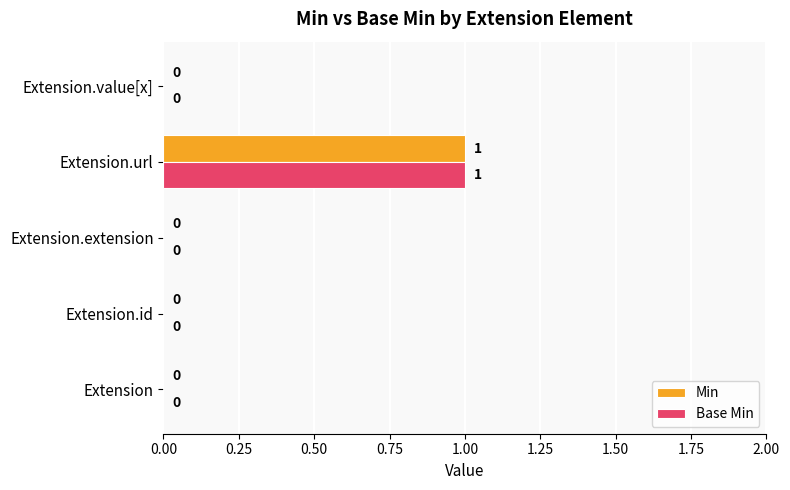

What is the sum of all Base Min values?

1